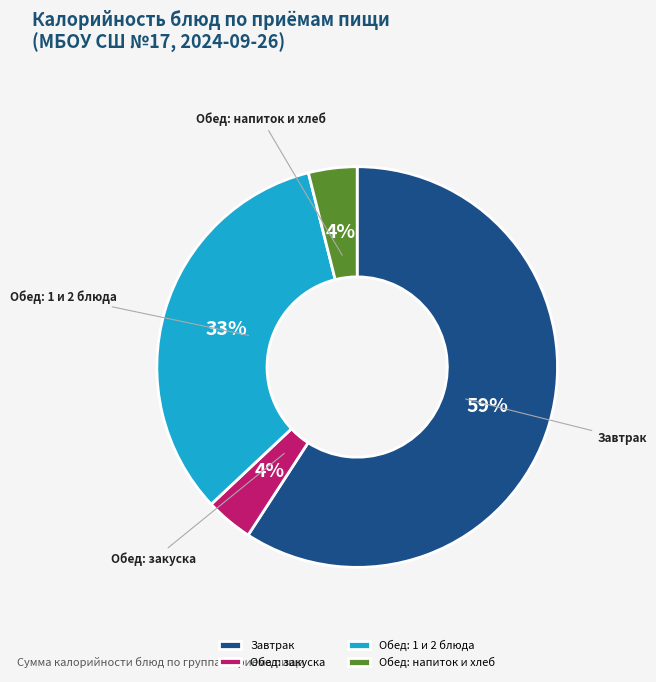

What is the largest slice in the pie chart?

Завтрак